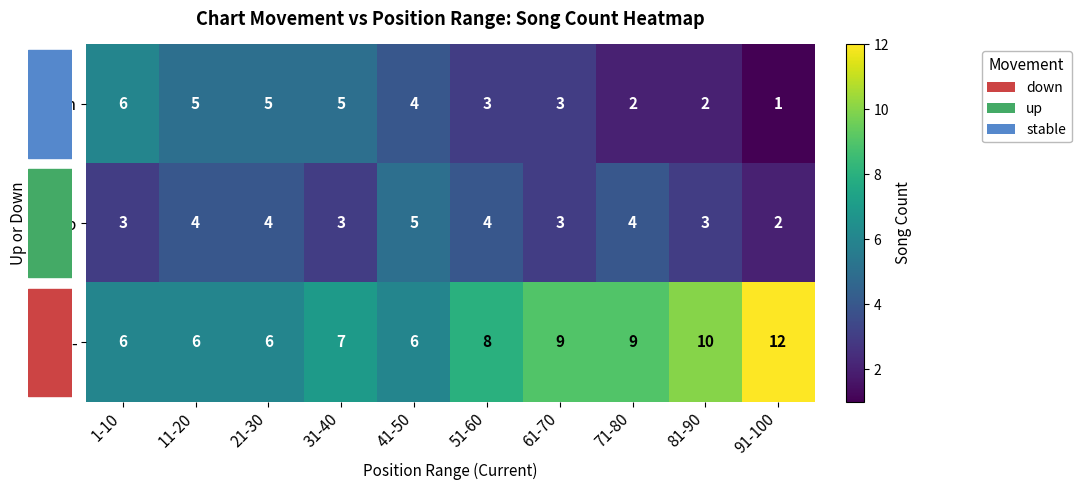

Count the number of categories in the chart.

10